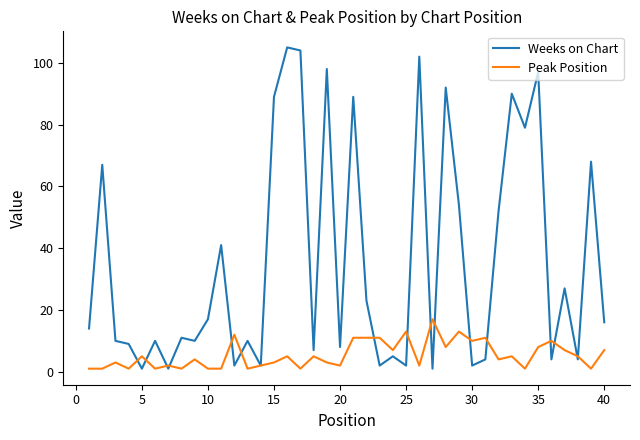

In Weeks on Chart, how many points are higher than both neighbors (excluding endpoints)?

15